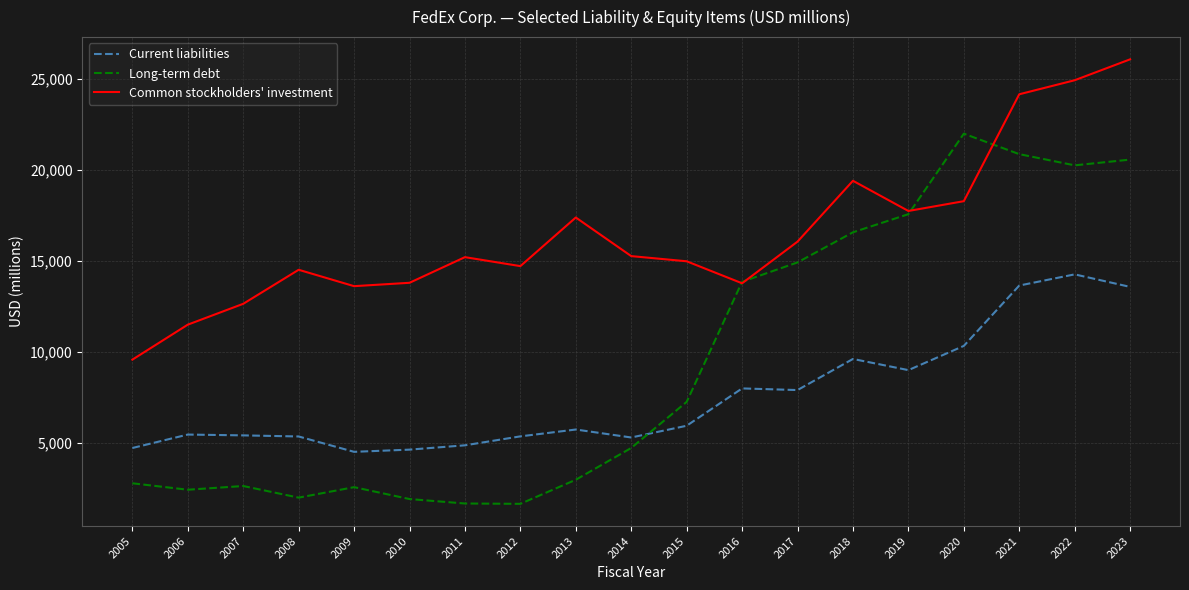

True or false: Current liabilities and Common stockholders' investment intersect in this chart.

False